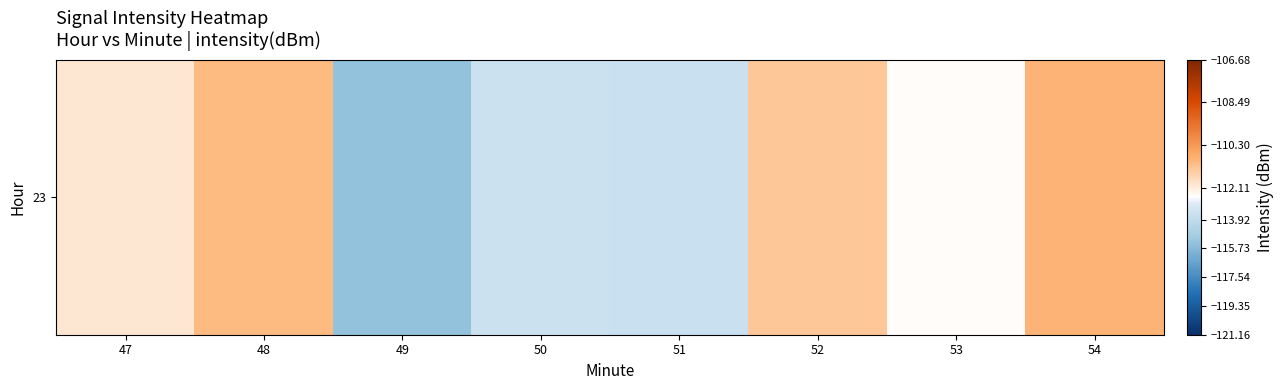

What is the difference between the maximum and second lowest values?

2.7